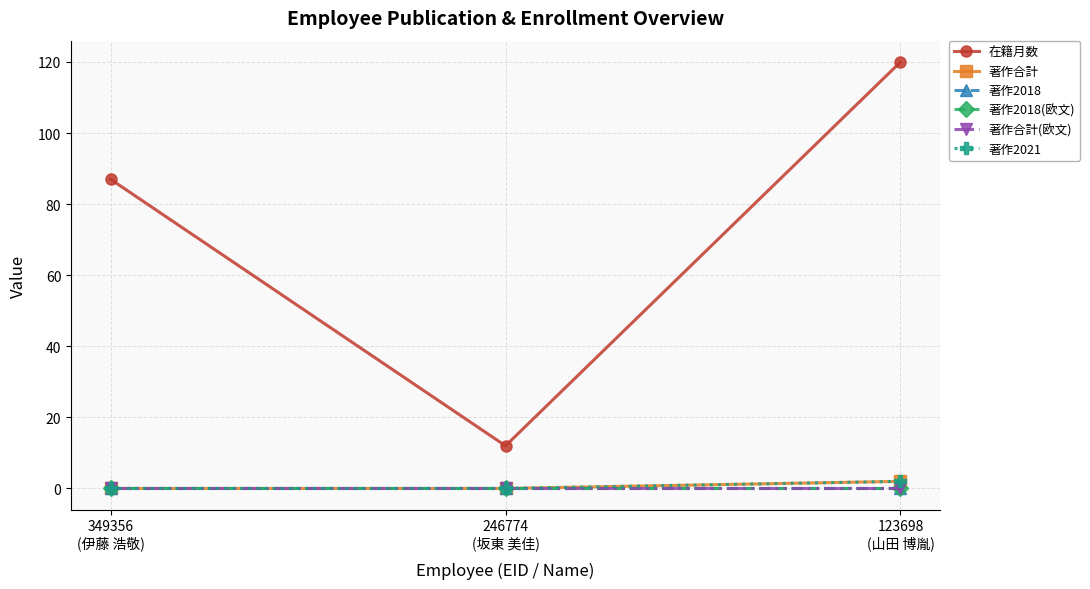

Does the chart have visible grid lines?

Yes